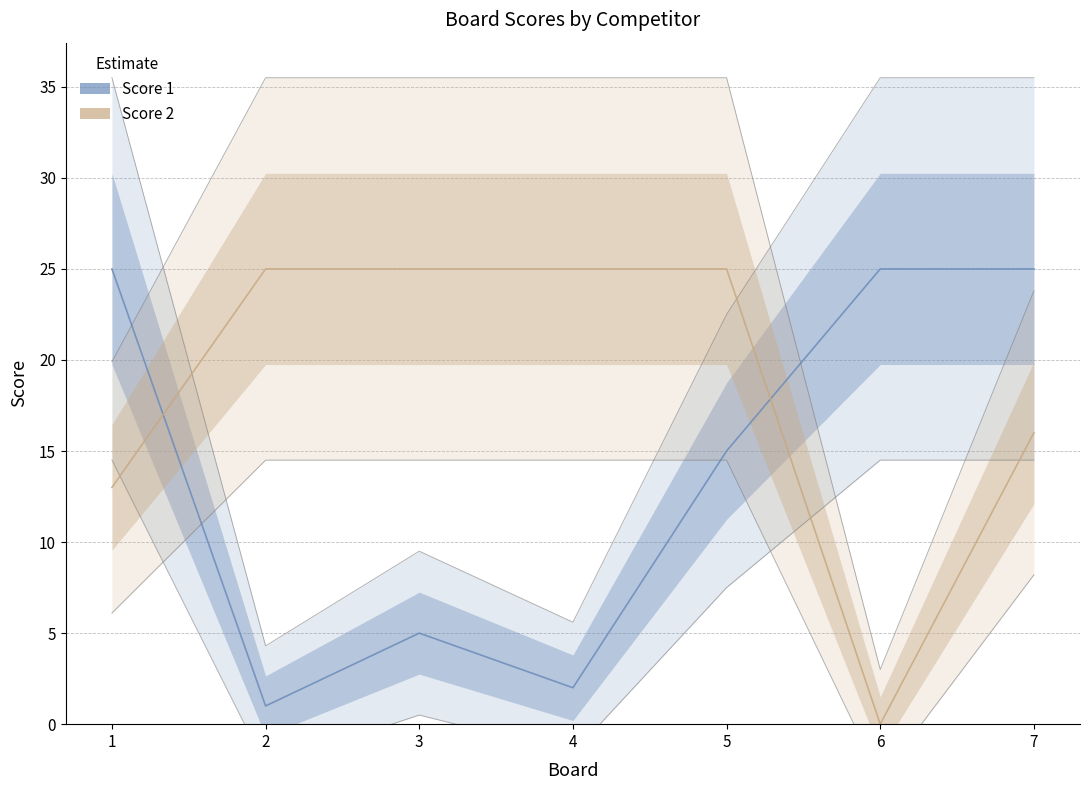

Rank the categories by Score 1 value from highest to lowest.

1, 6, 7, 5, 3, 4, 2